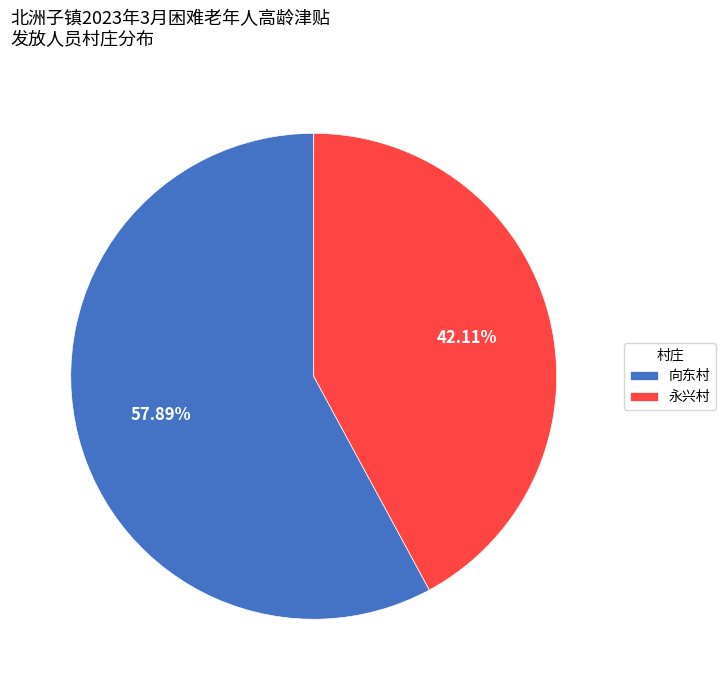

Is there any slice that represents more than half of the pie?

Yes